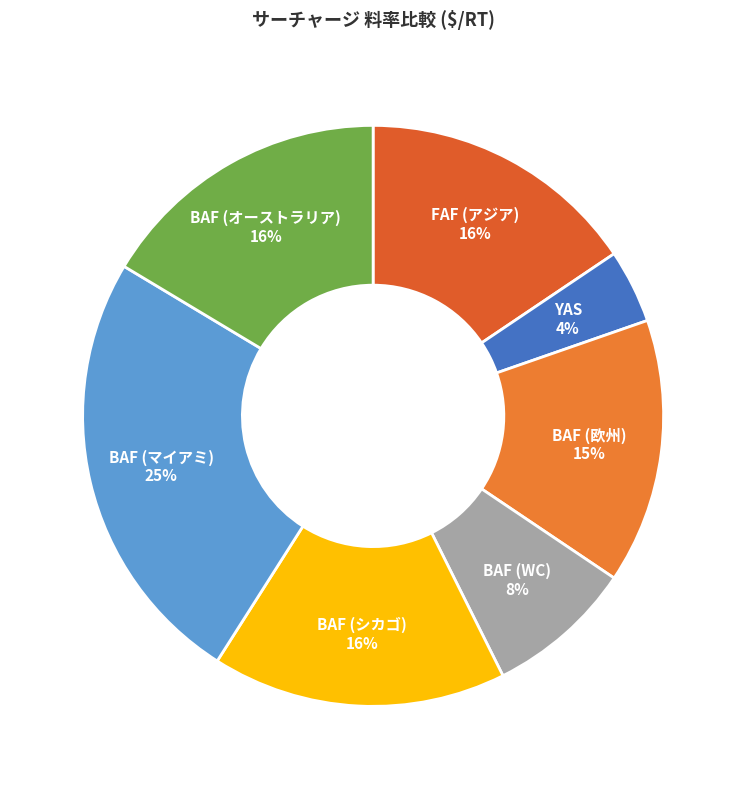

How many segments does this pie chart have?

7